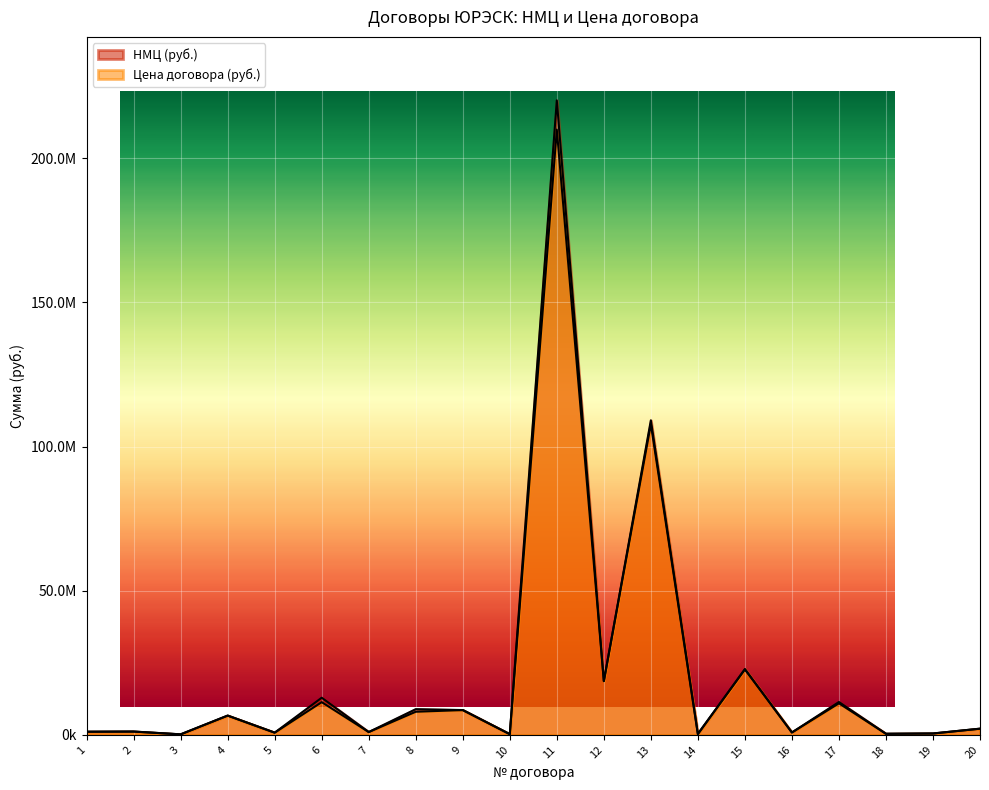

How many times do Цена договора (руб.) and НМЦ (руб.) cross each other?

3